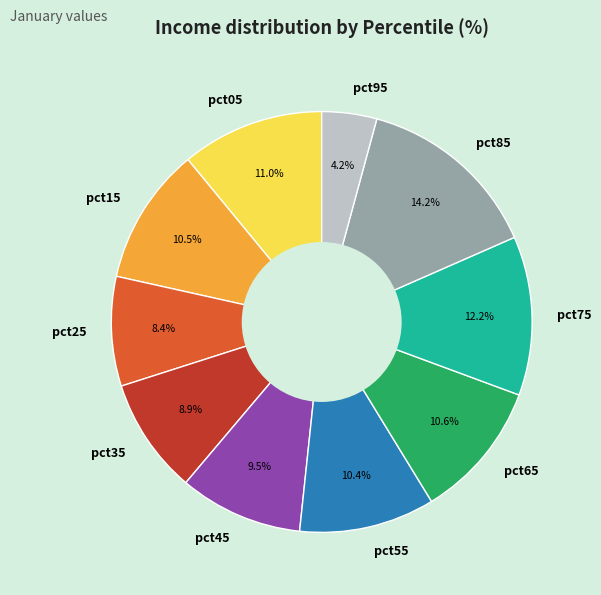

What is the ratio of the value at pct65 to the value at pct15?

1.0